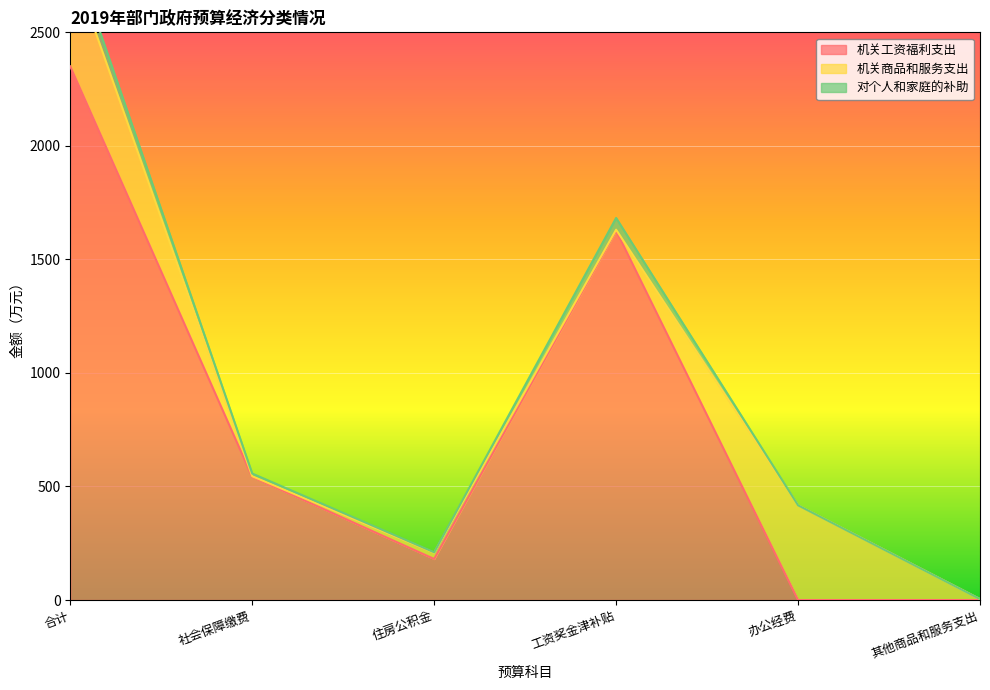

Which series ends up on top after the final intersection of 机关商品和服务支出 and 机关工资福利支出?

机关商品和服务支出